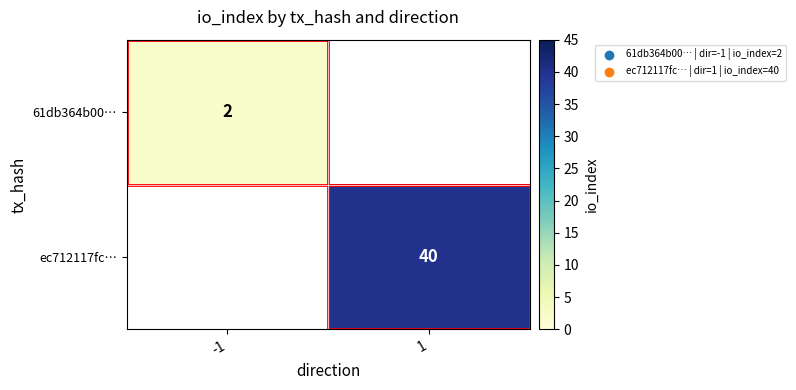

The value of 61db364b00… at -1 is 3. True or false?

False